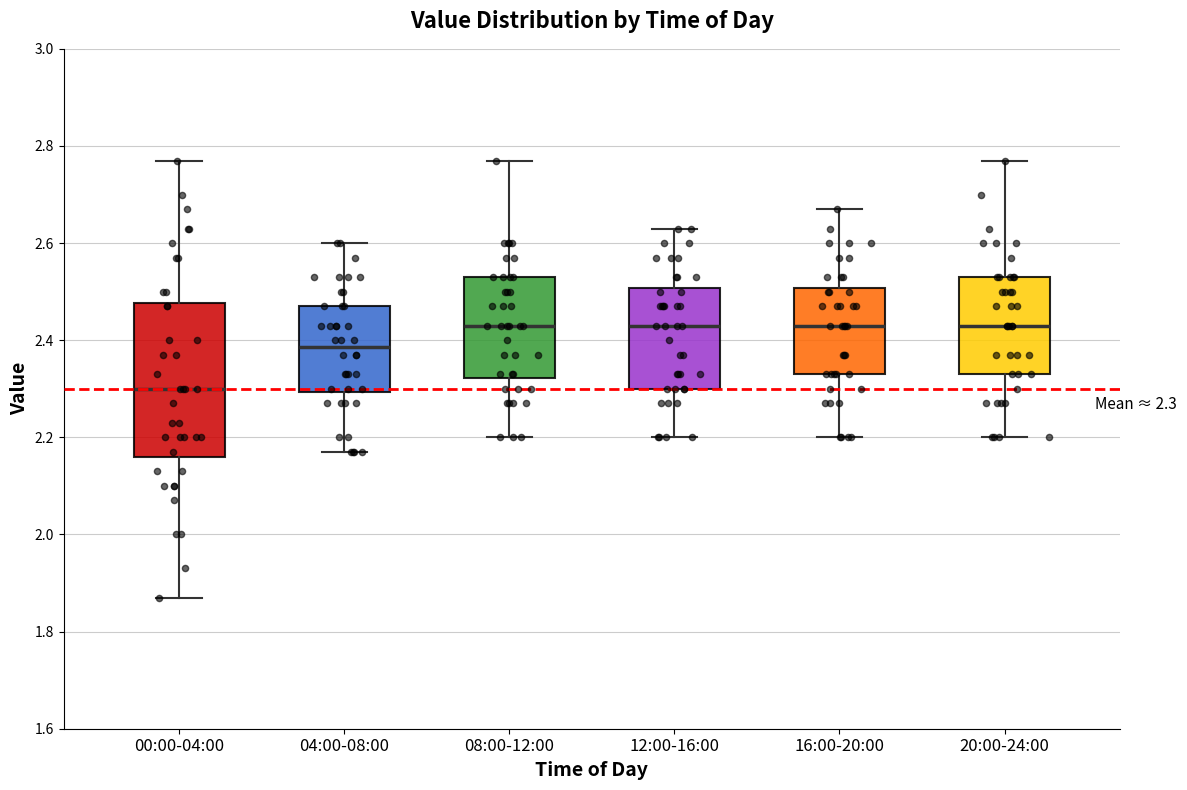

Which box is the tallest, from its lower edge to its upper edge?

00:00-04:00